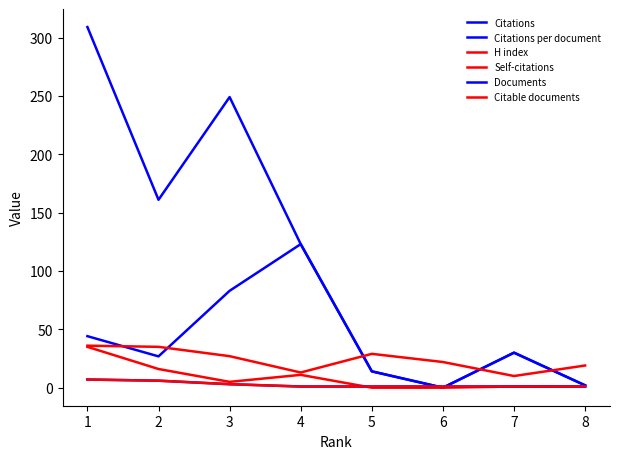

The H index series shows 7.4 at 2. True or false?

False